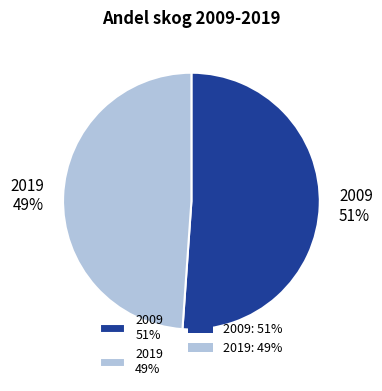

Rank the categories by value from highest to lowest.

2009, 2019